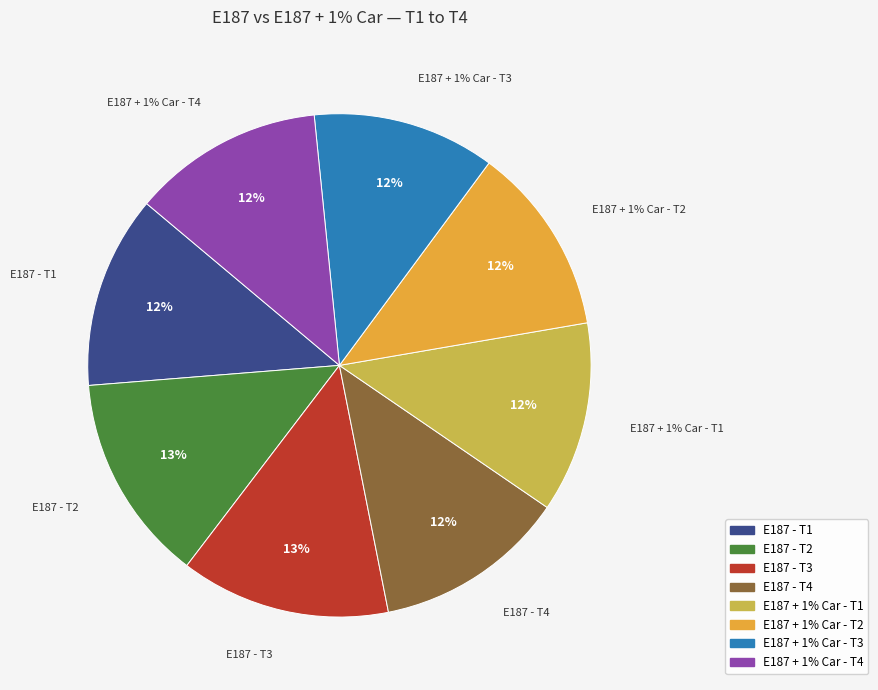

How many segments does this pie chart have?

8